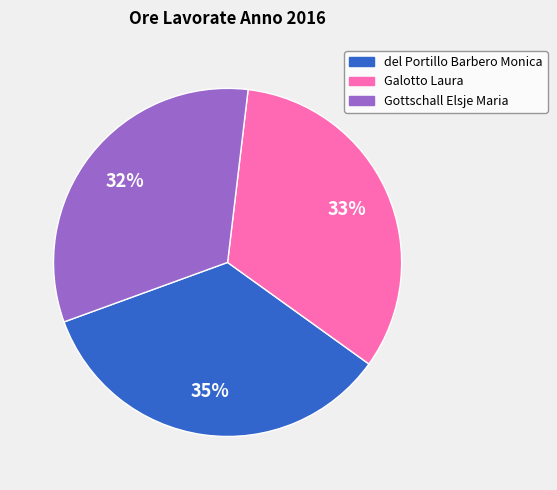

What is the smallest slice in the pie chart?

Gottschall Elsje Maria